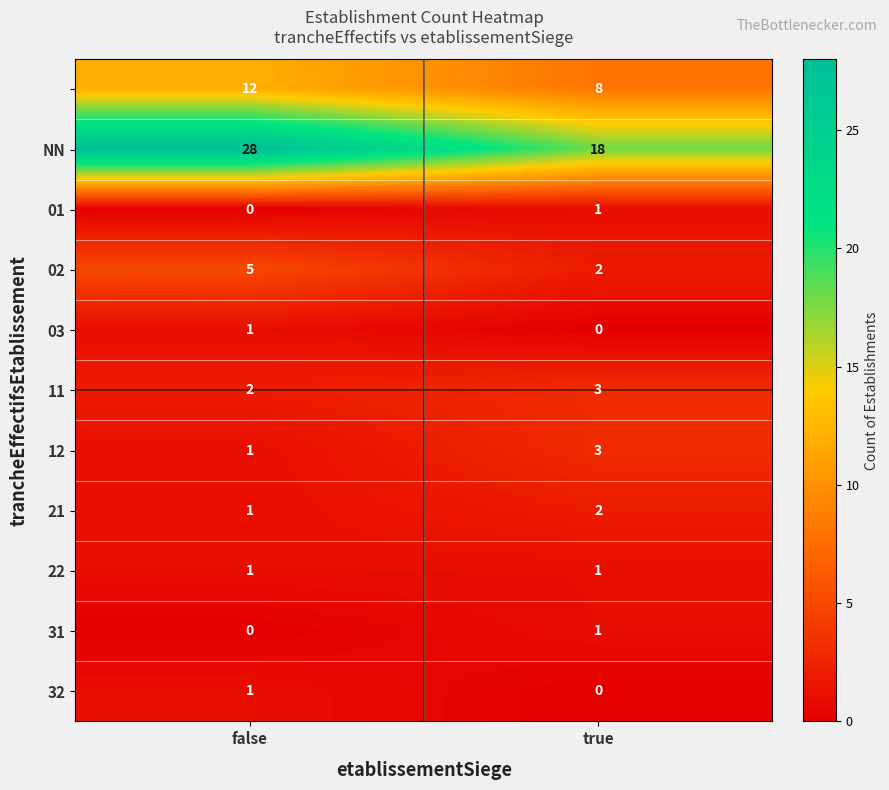

What is the maximum value shown in the chart?

28